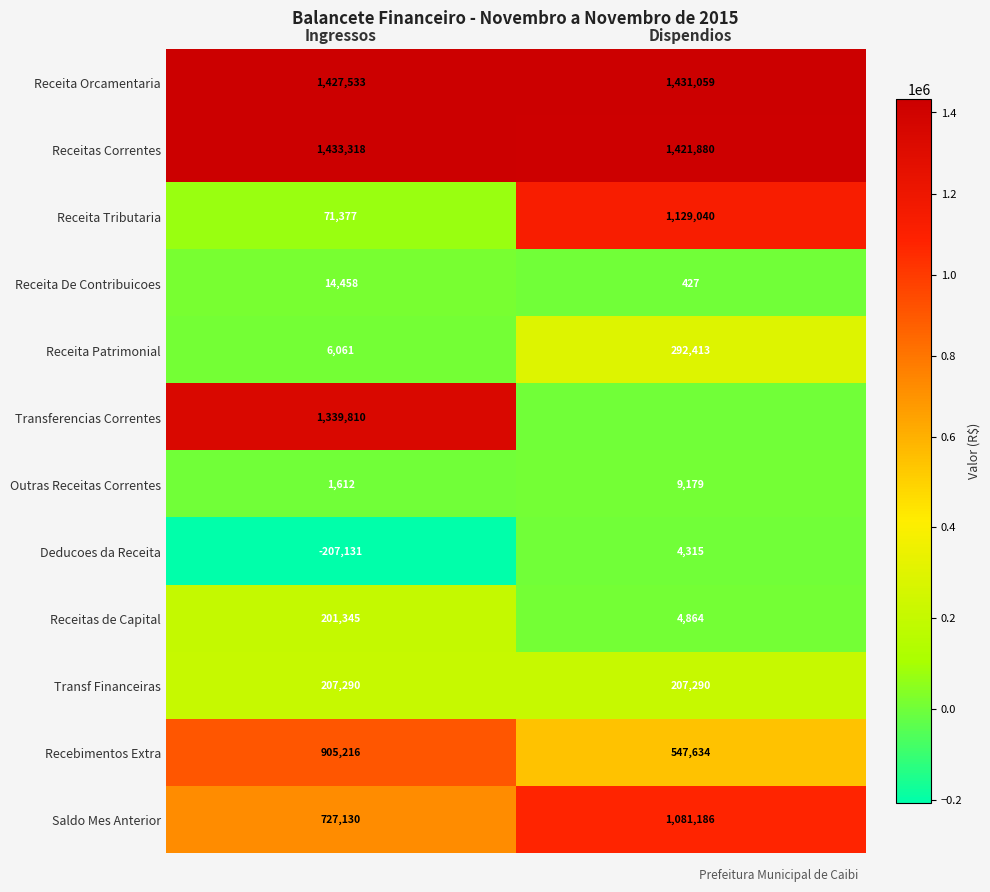

What is the sum of all Deducoes da Receita values?

-202816